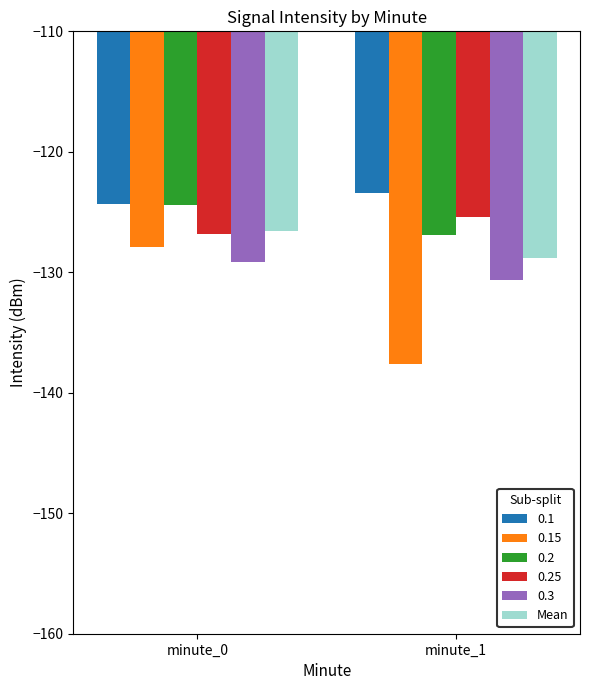

What value does the Mean series have at minute_0?

-126.5